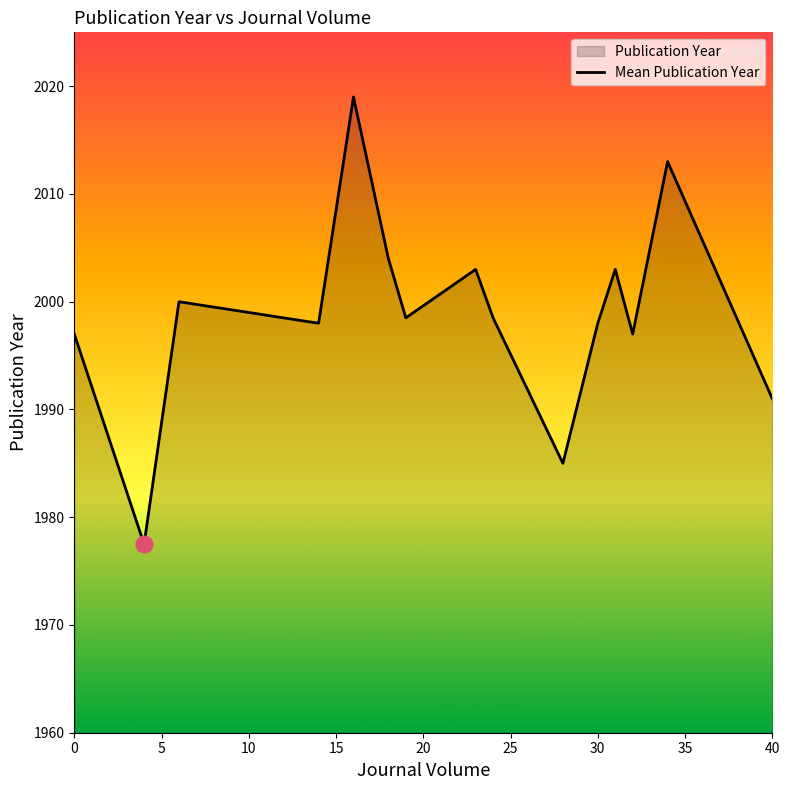

How many points are lower than both their immediate neighbors (excluding endpoints)?

5